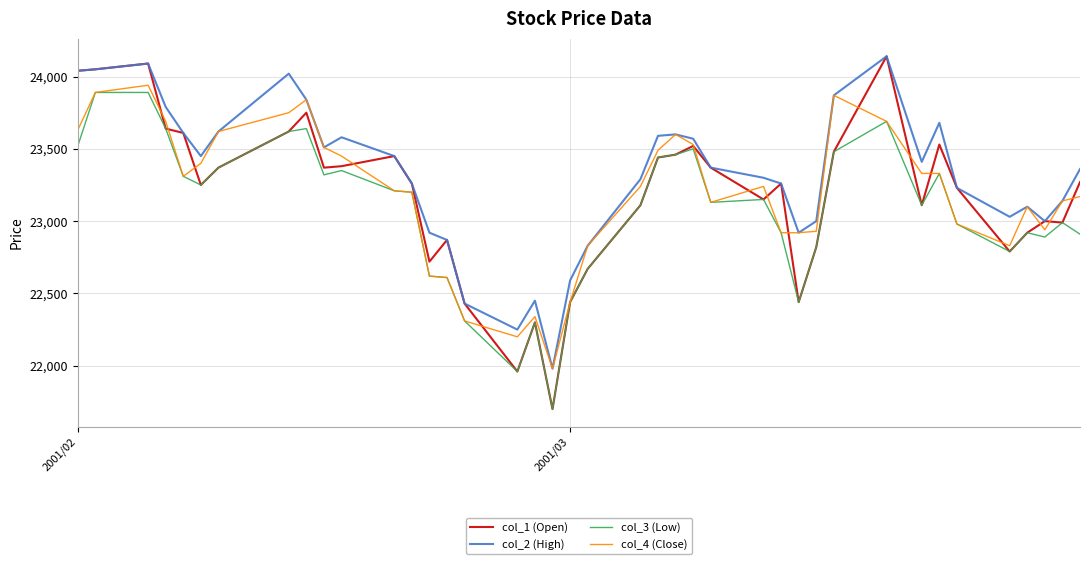

Which series has the largest total across all categories?

col_2 (High)